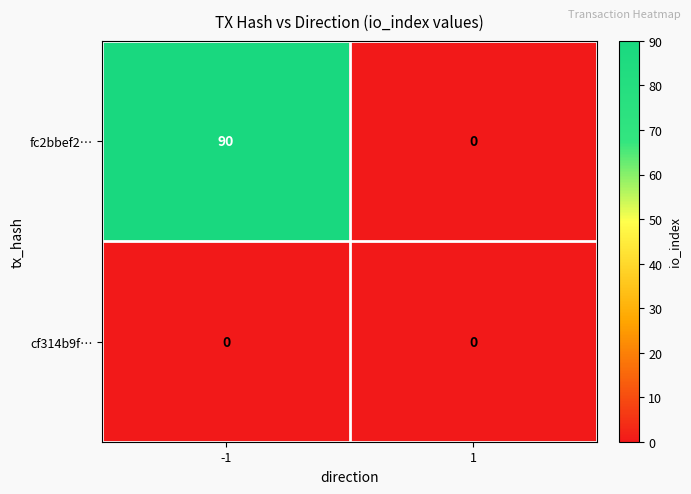

Between -1 and 1, which series saw the biggest shift?

fc2bbef2…